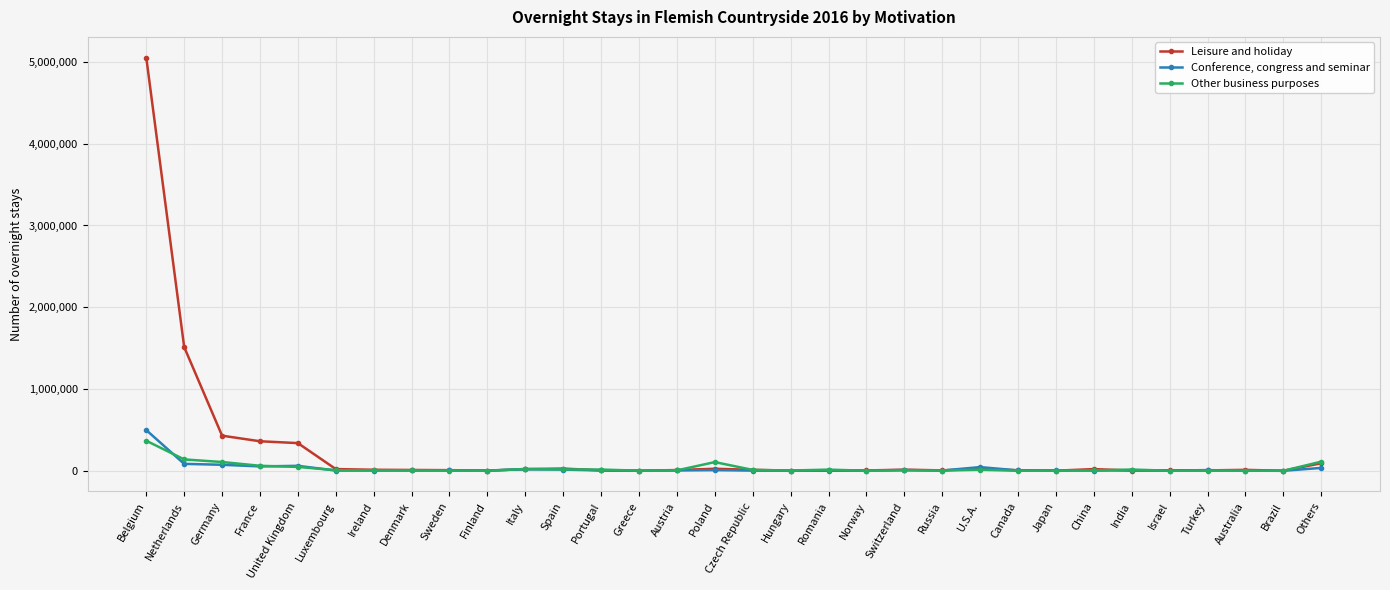

What is the sum of all Other business purposes values?

1140201